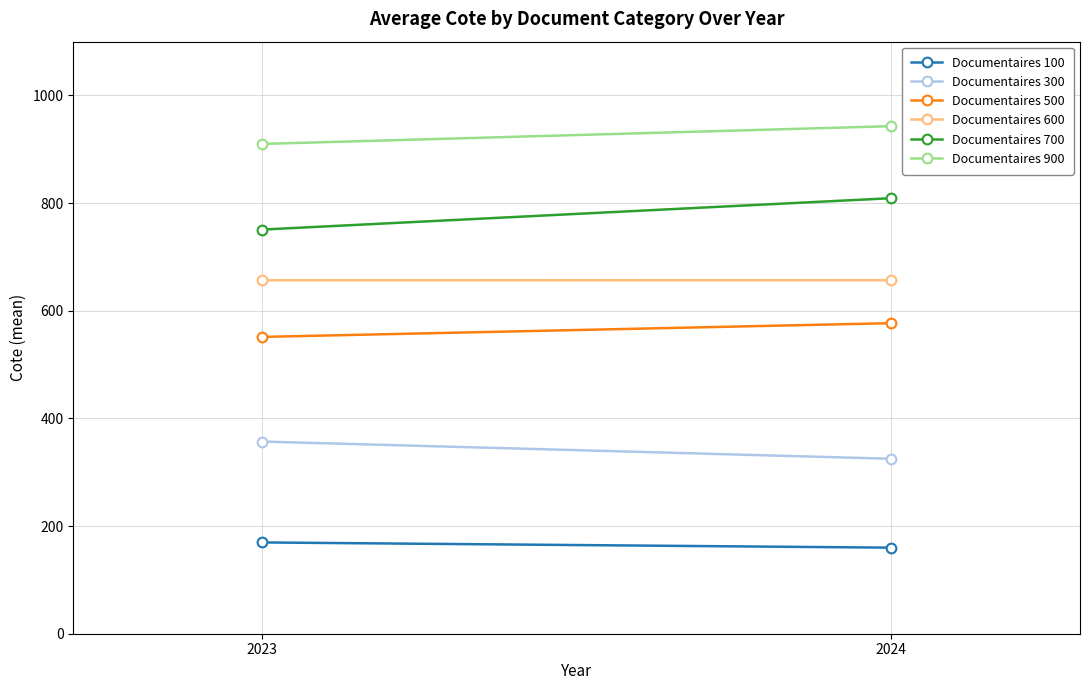

Reading left to right, transcribe all the data shown in this chart.

Documentaires 100: 2023=169.6	2024=159.9
Documentaires 300: 2023=357.1	2024=325.1
Documentaires 500: 2023=551.5	2024=577.0
Documentaires 600: 2023=656.7	2024=656.8
Documentaires 700: 2023=750.9	2024=809.2
Documentaires 900: 2023=910.0	2024=943.0